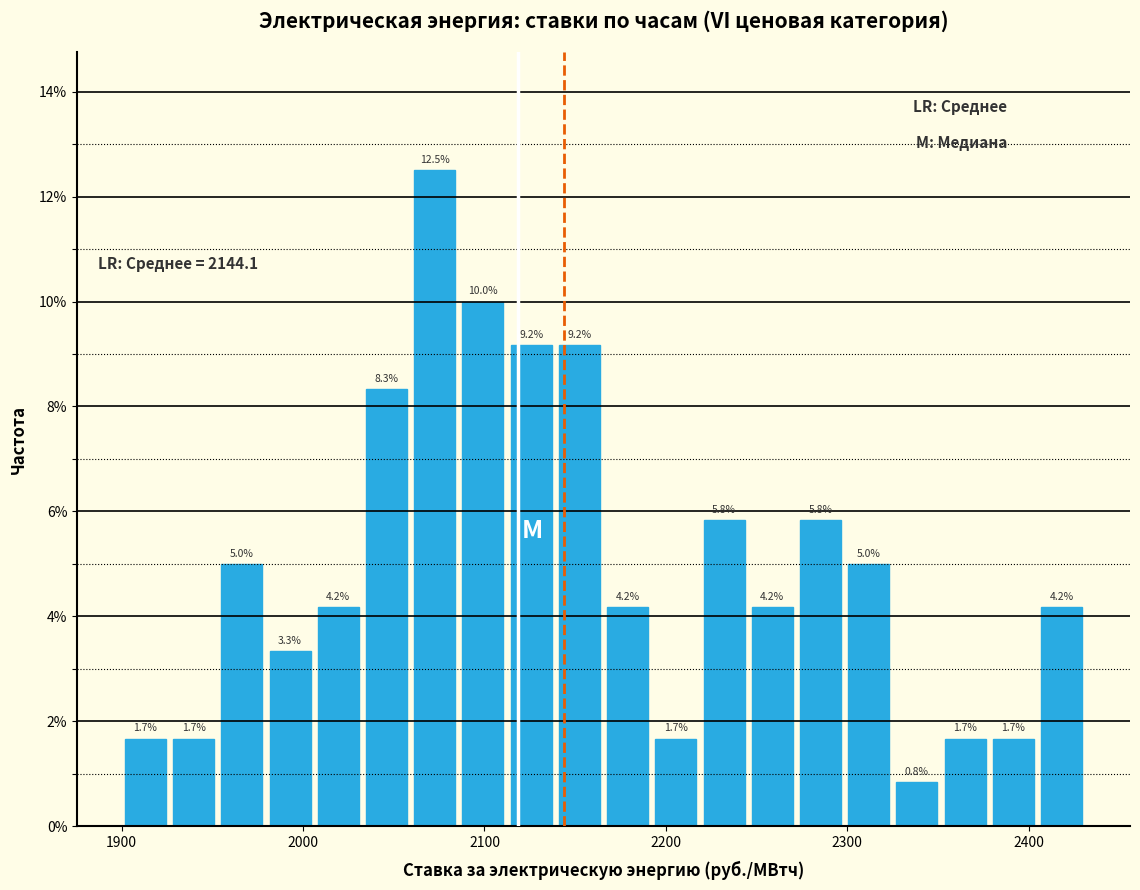

Read against the x-axis, roughly where is the centre of the tallest bar?

2070